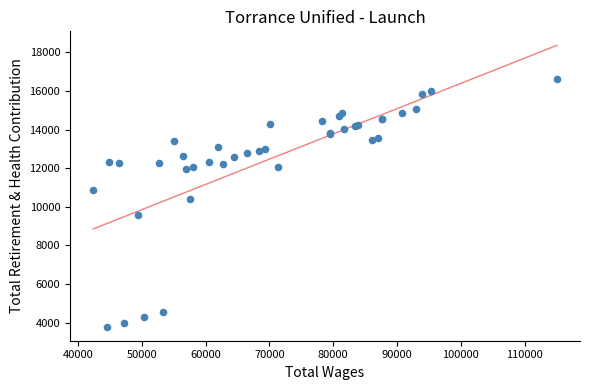

What Y value in the scatter plot is closest to 10204?

10383